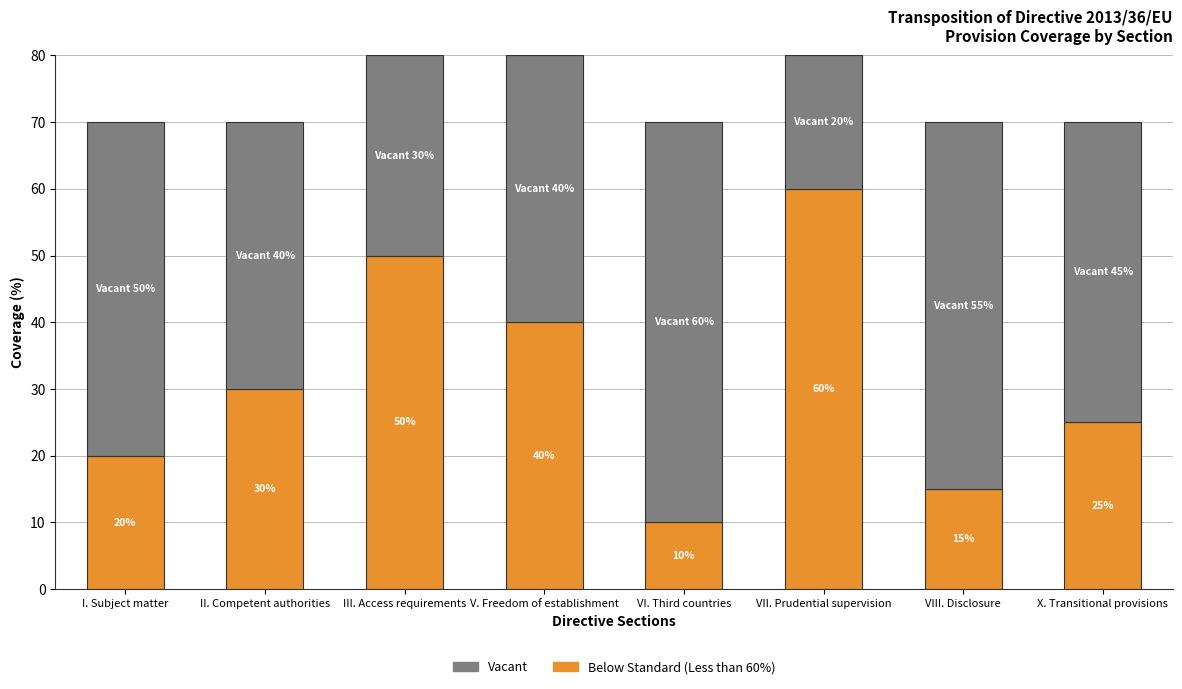

How many bars are there in total?

8